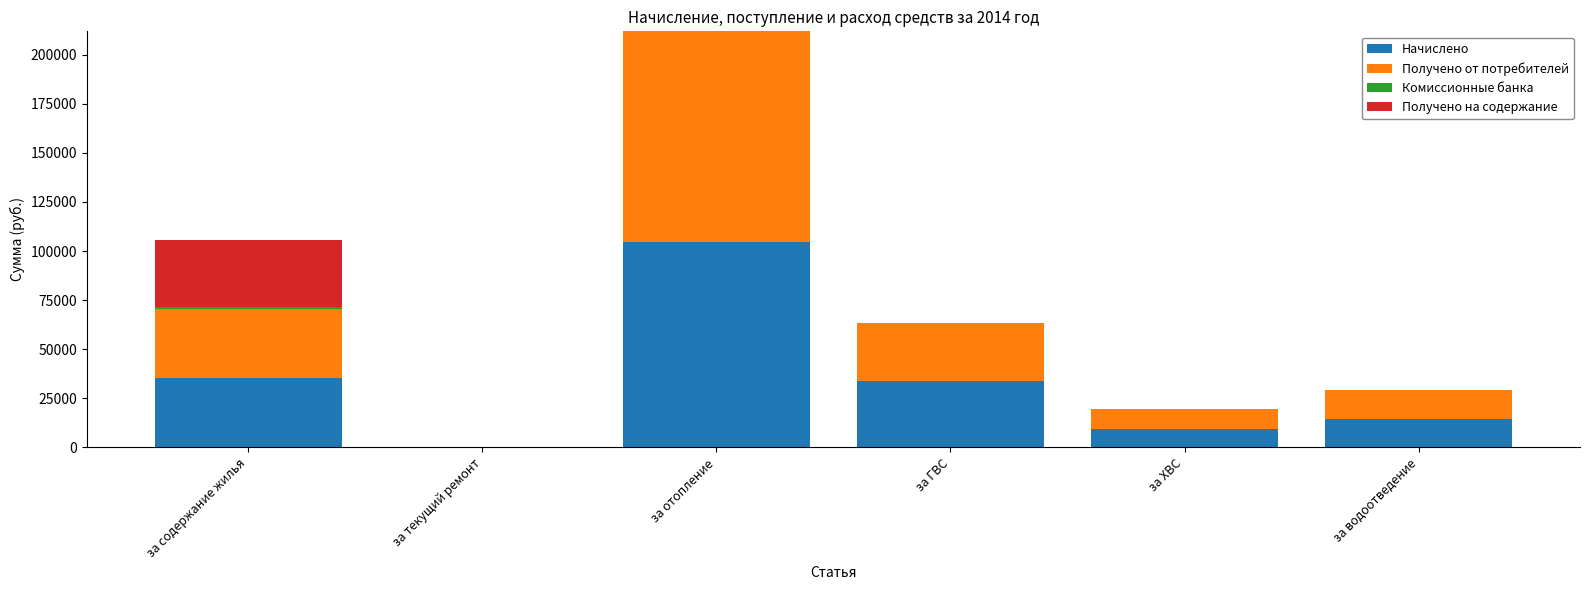

What is the highest value of the Начислено series?

104754.9